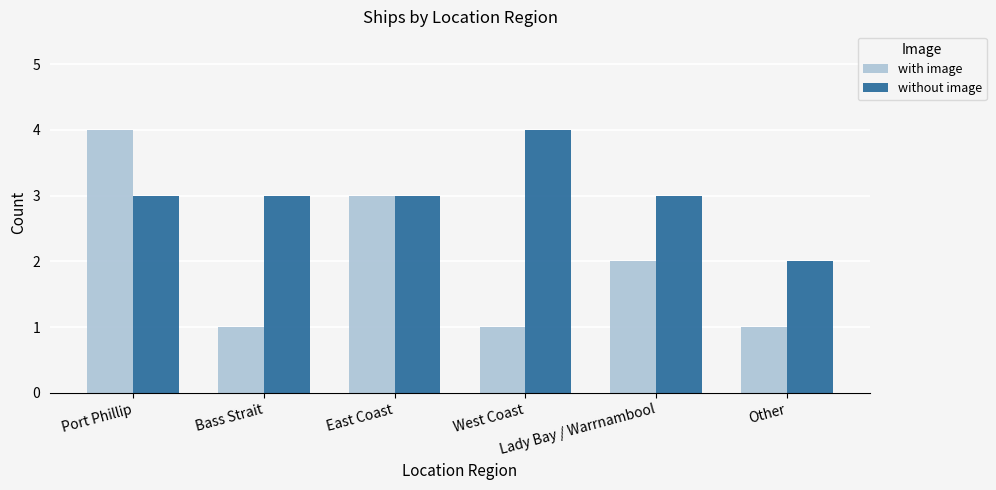

What is the difference between the maximum and minimum values in the with image series?

3